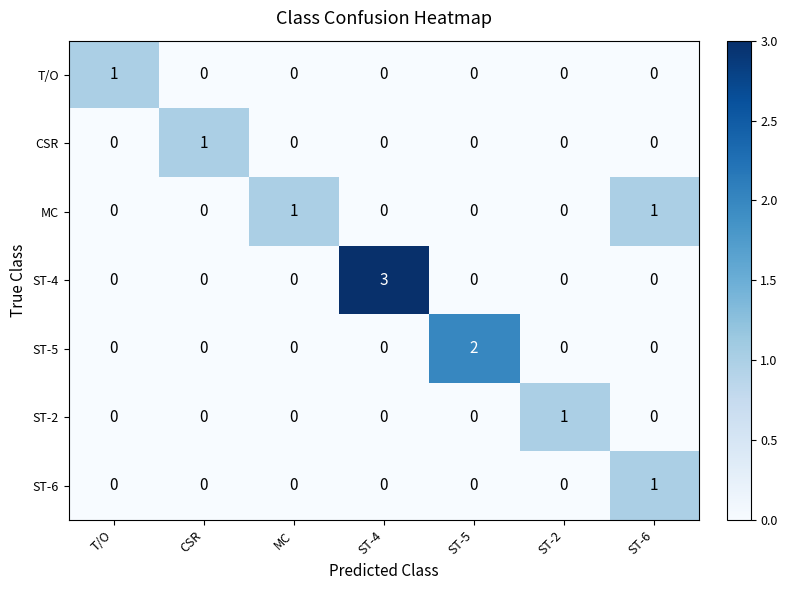

The ST-4 series shows -1 at ST-5. True or false?

False